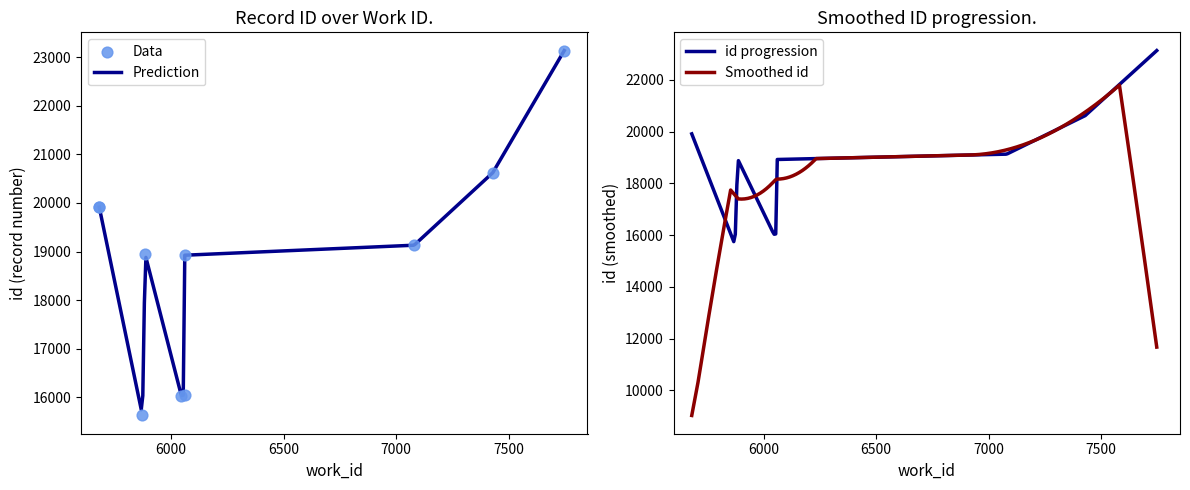

Between 7080 and 5873, which is larger?

7080